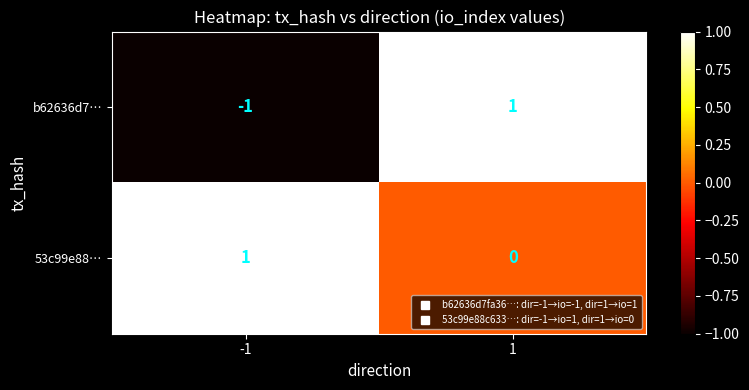

True or false: 53c99e88… has a value of 1 at -1.

True